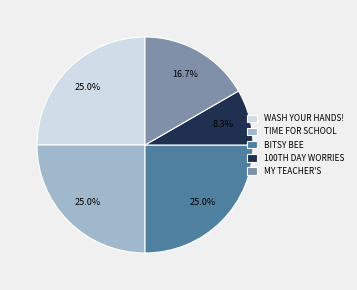

Which category has the smallest portion of the pie?

100TH DAY WORRIES